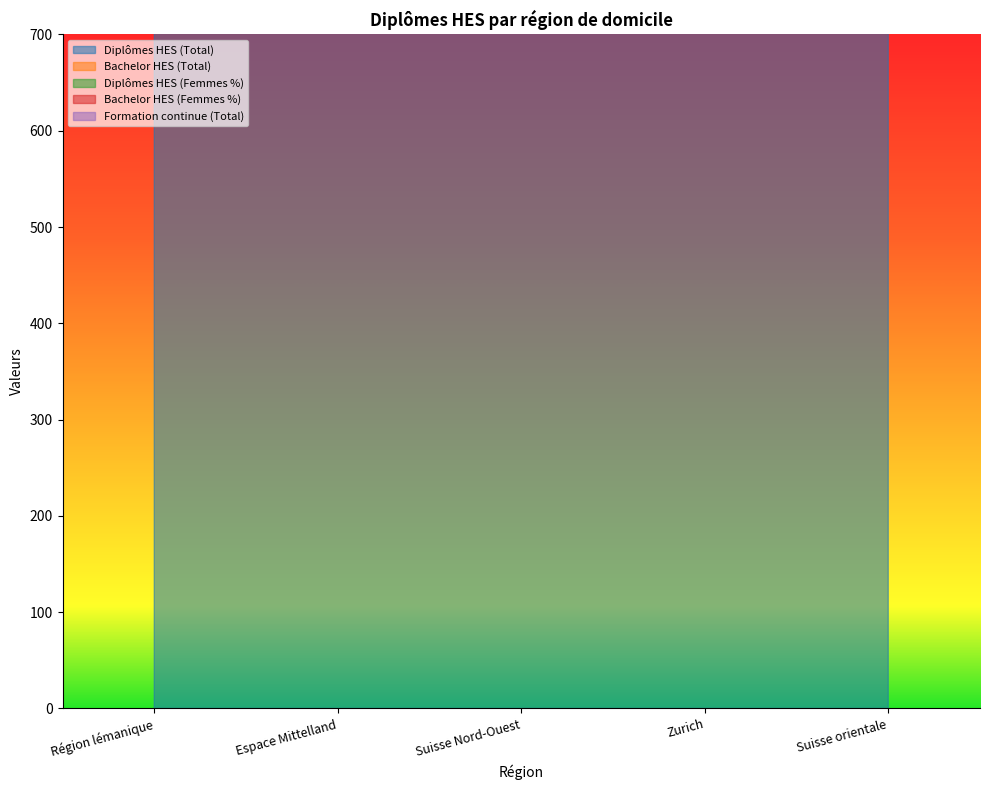

At how many categories does at least one series exceed 1298?

3